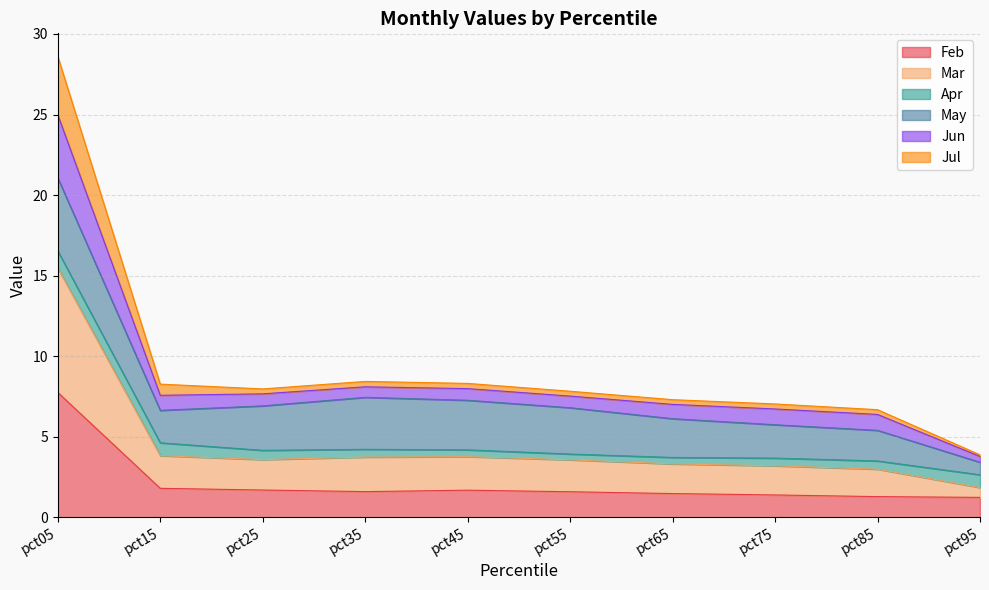

At which category is the sum across all series the highest?

pct05